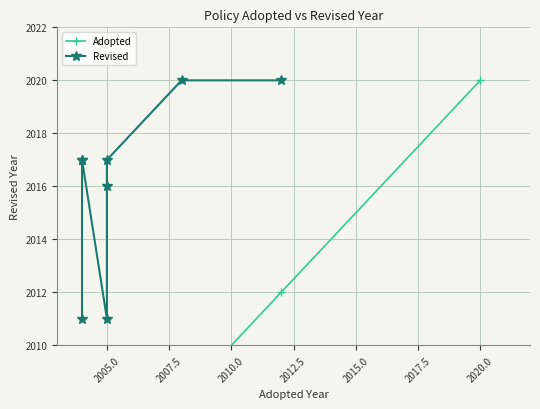

True or false: Revised and Adopted cross at least once.

False